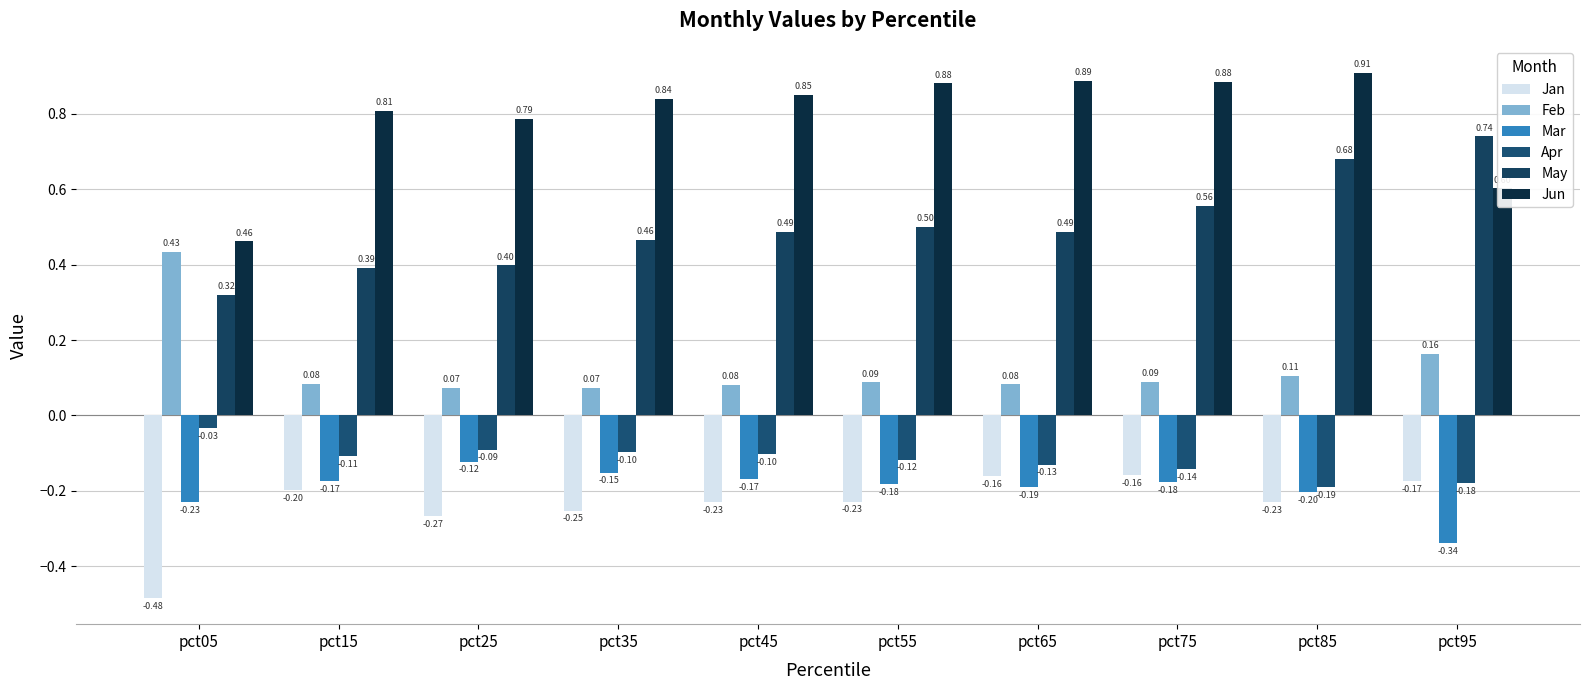

Which series has the largest range (max minus min)?

Jun